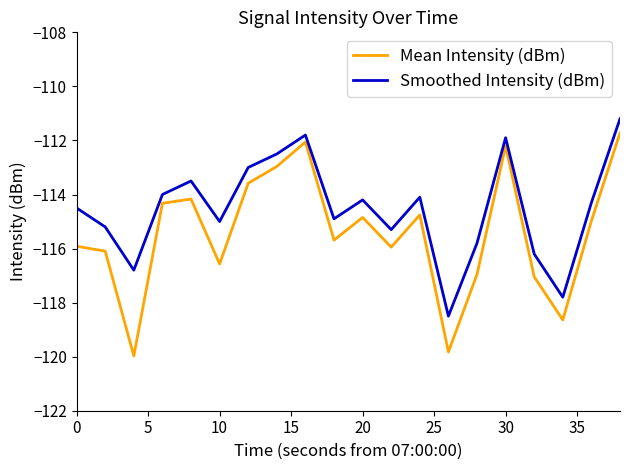

List the series in order of their overall mean, highest first.

Smoothed Intensity (dBm), Mean Intensity (dBm)